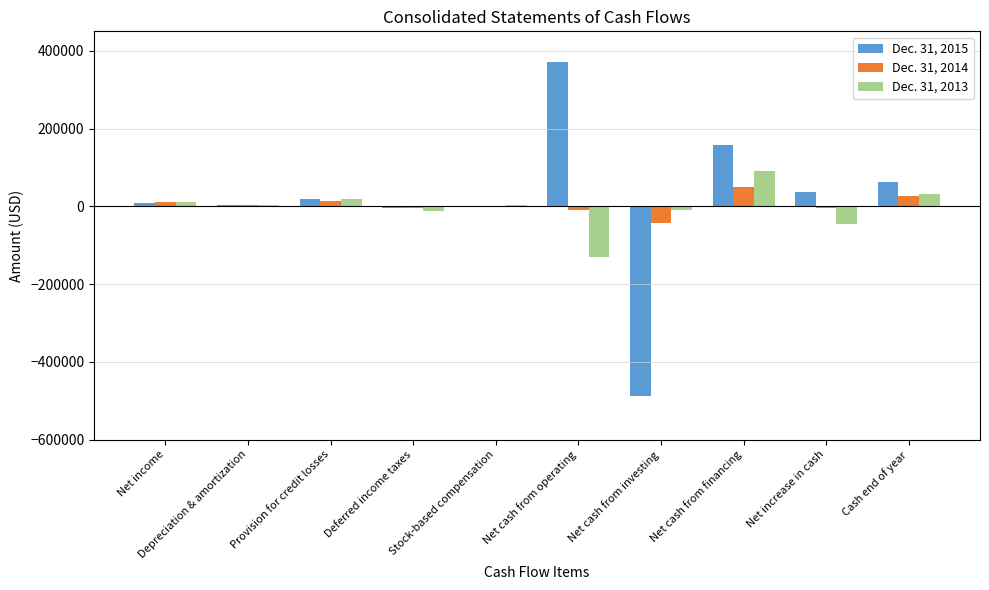

Where does the Dec. 31, 2014 series first go above 3926?

Net income